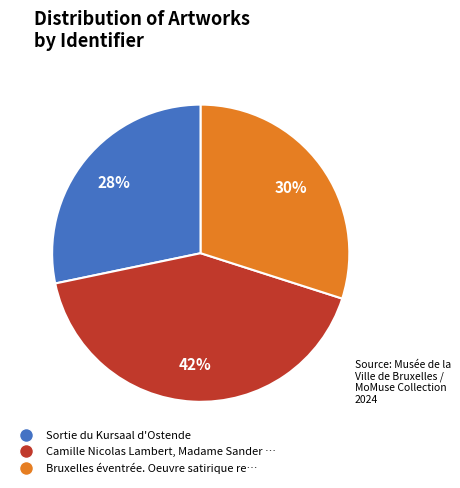

To the nearest percent, what portion does Camille Nicolas Lambert, Madame Sander represent?

42%